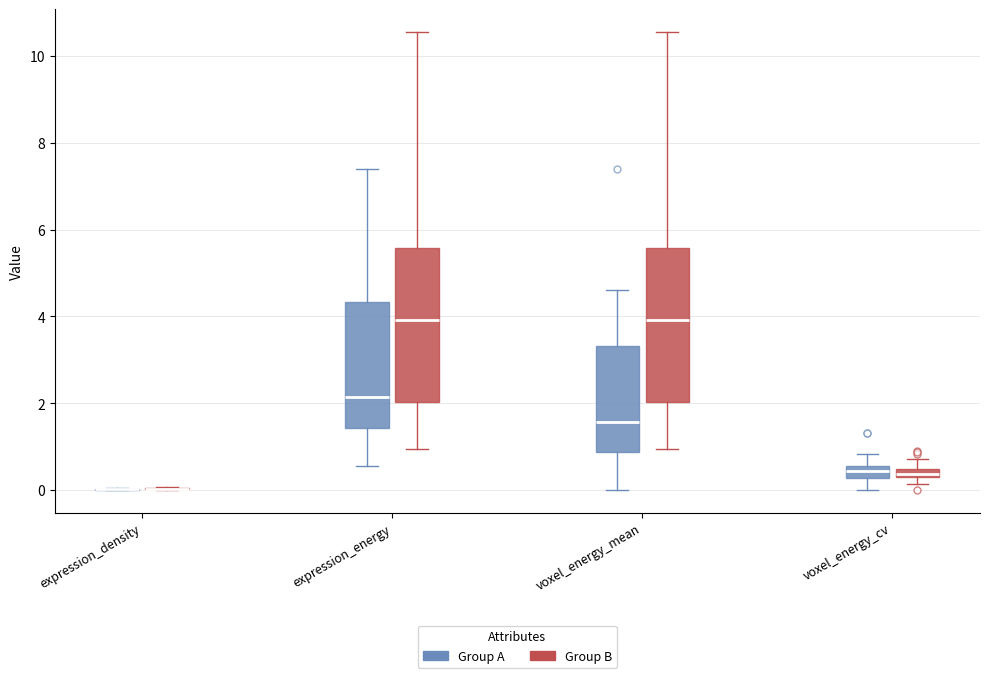

Where is the upper edge of the box for expression_energy (Group B) on the y-axis? The values are not printed on the chart, so give them approximately, as read against the axis.

5.6